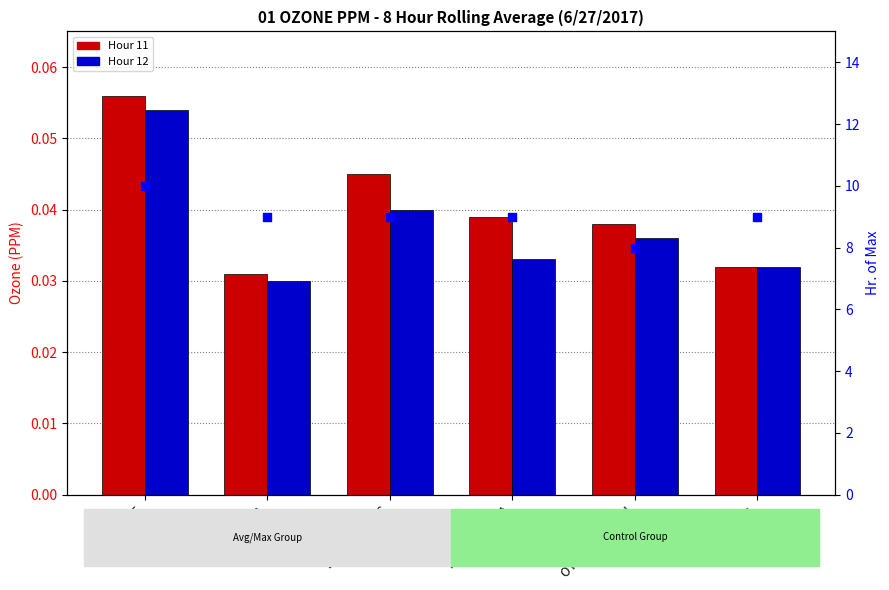

Which series has the largest total across all categories?

Hr. of Max